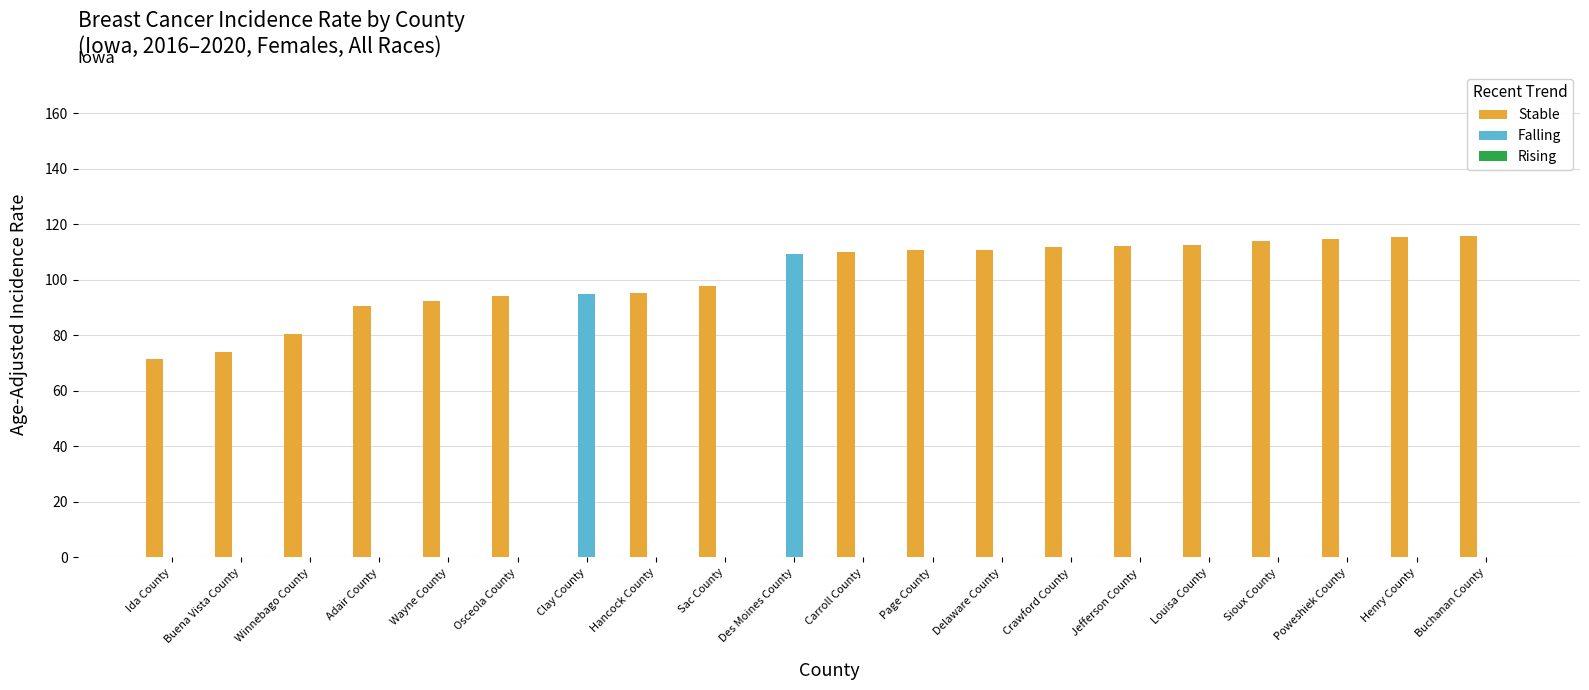

What is the total value across all series at Carroll County?

110.0